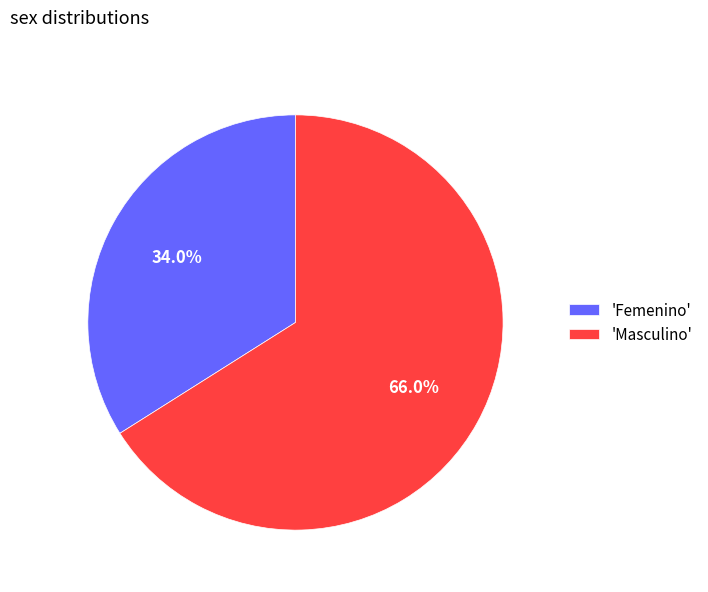

What is the smallest slice in the pie chart?

'Femenino'